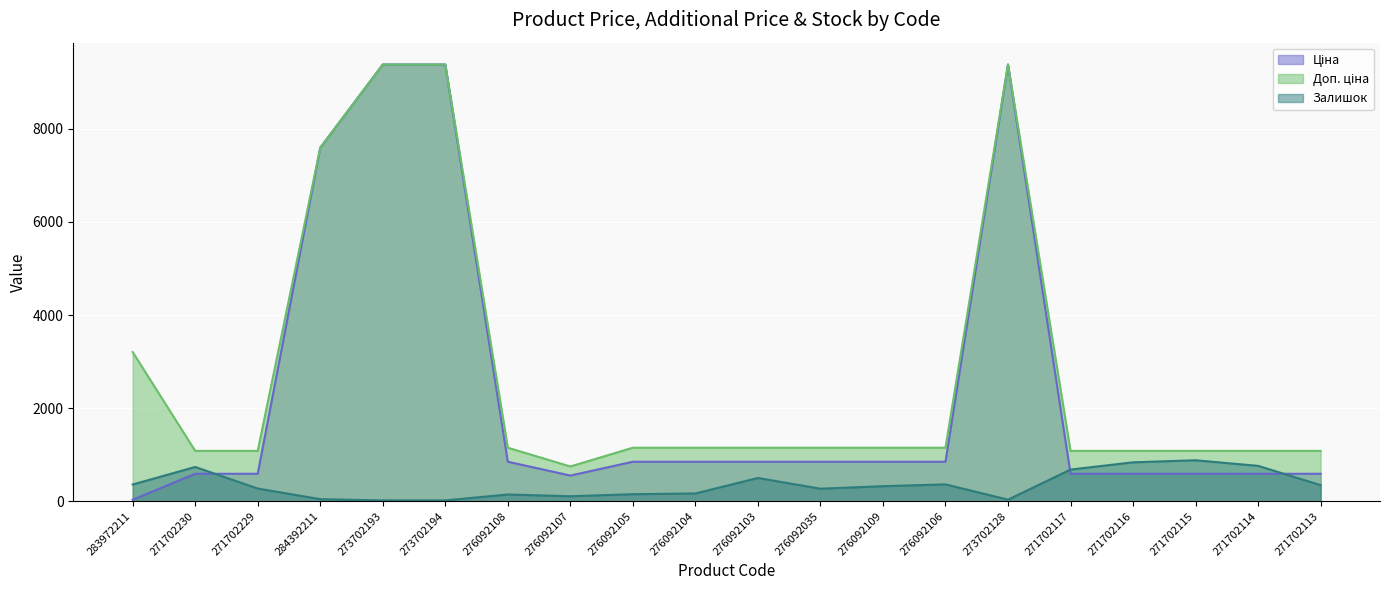

What position from the right is 271702116?

4